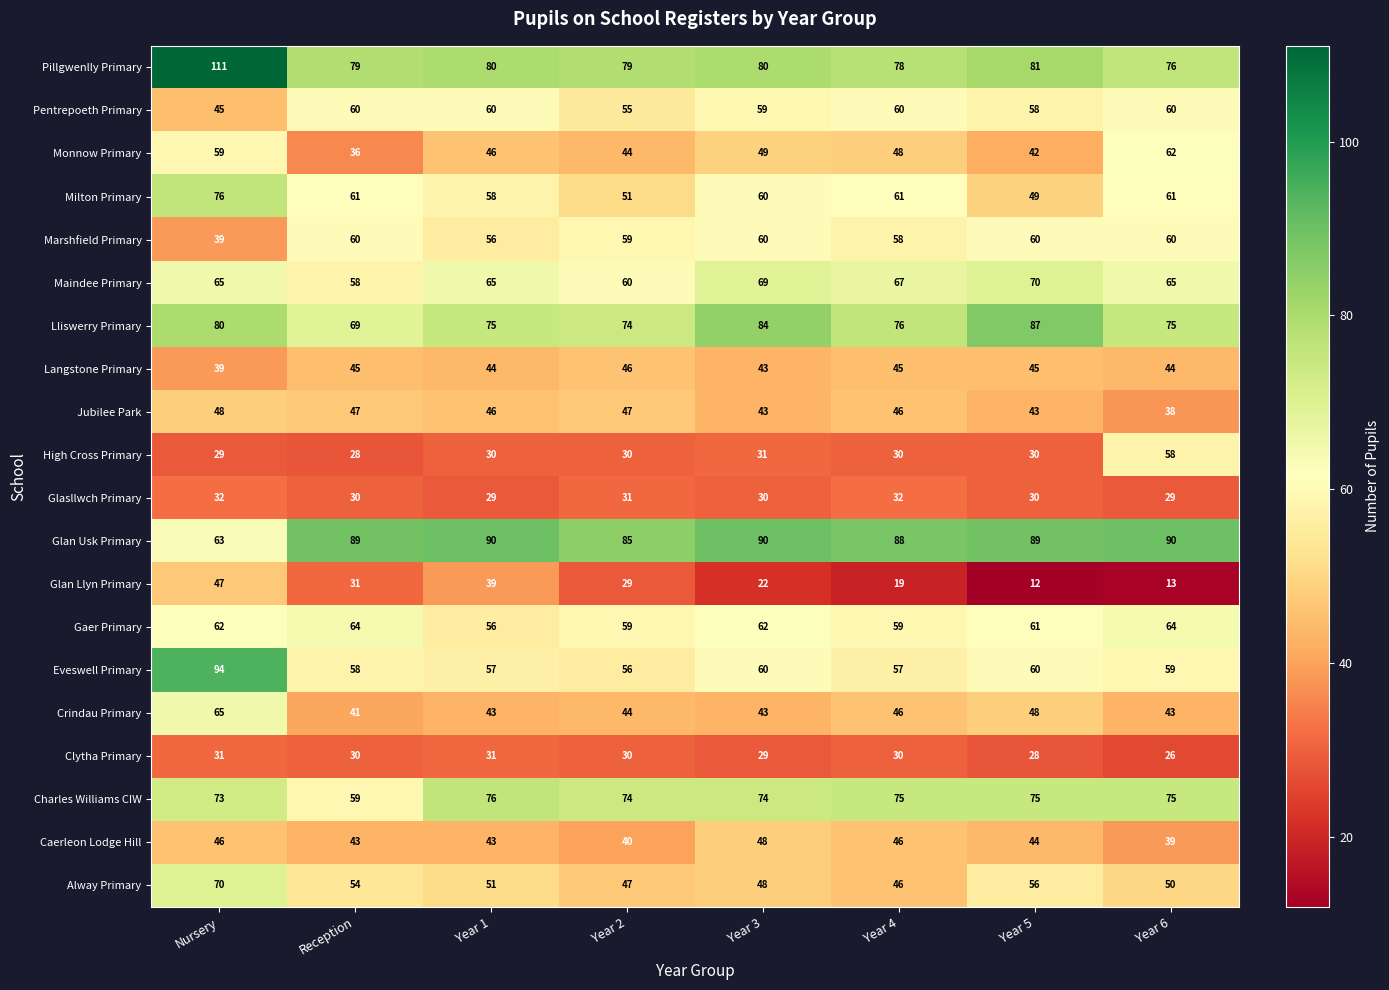

What is the sum of the Glan Usk Primary values at Year 5 and Year 4?

177